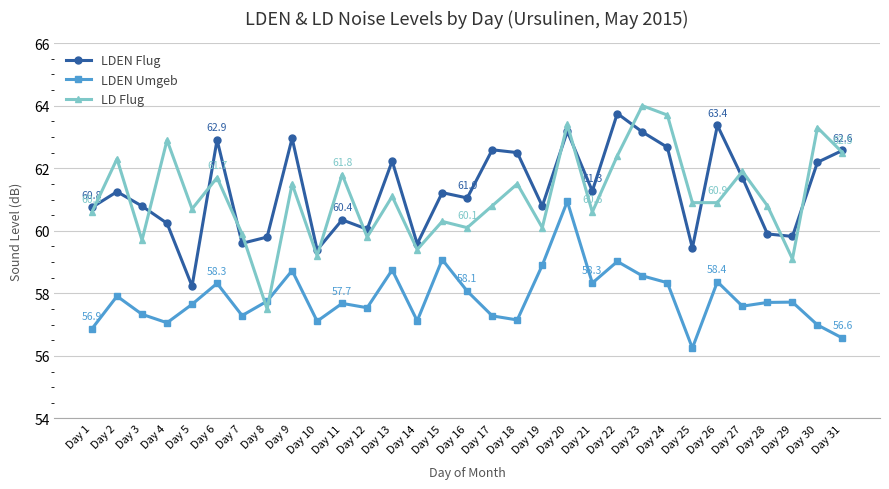

At which label does LDEN Umgeb first exceed 57?

Day 2